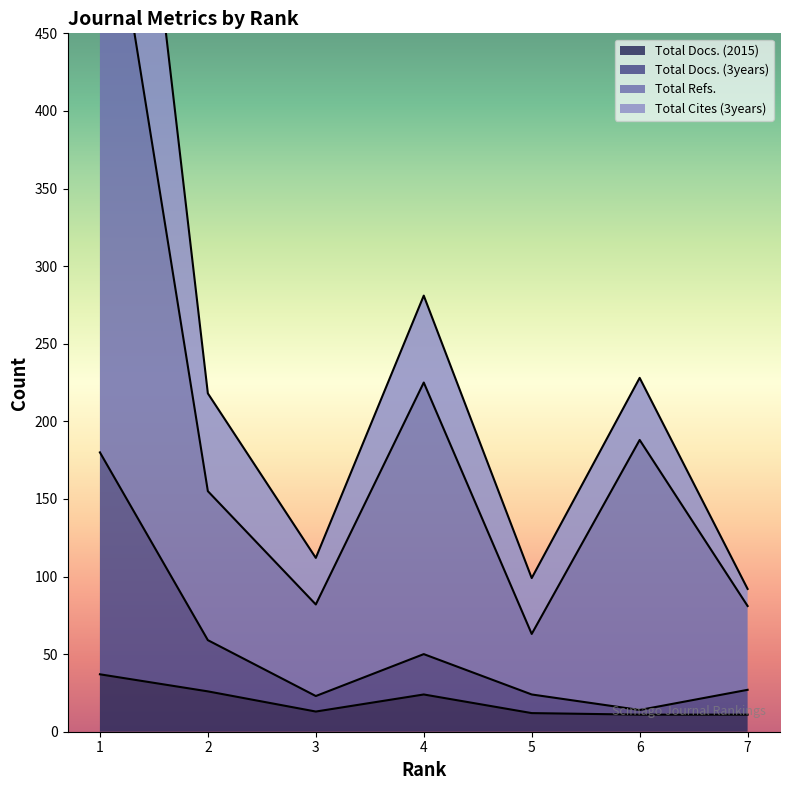

Read the Total Refs. value at 2.

155